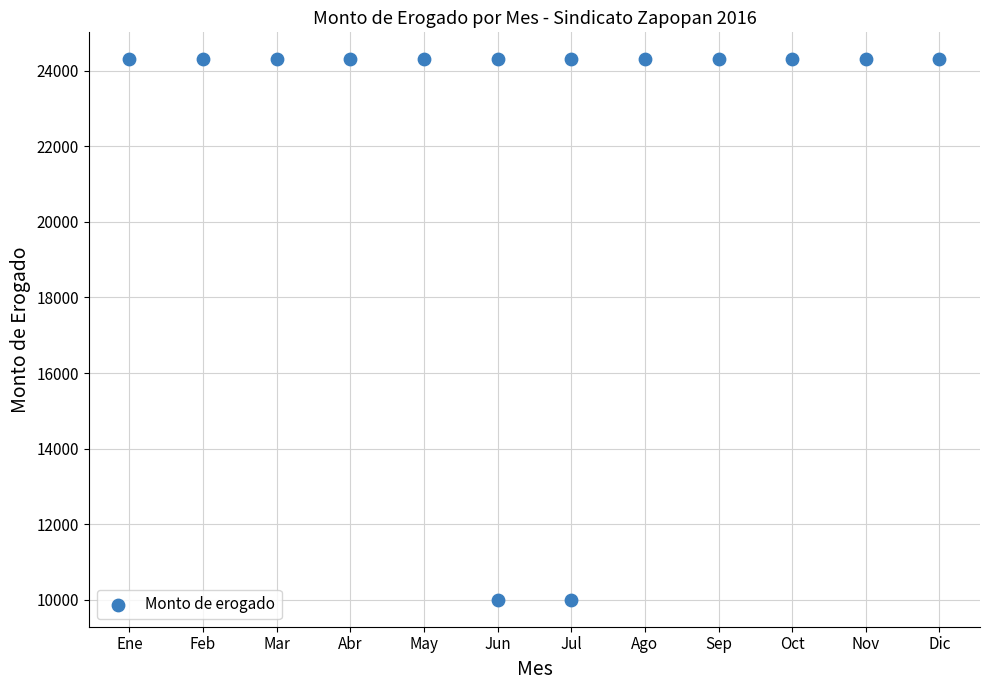

What is the range of X values (max minus min)?

11